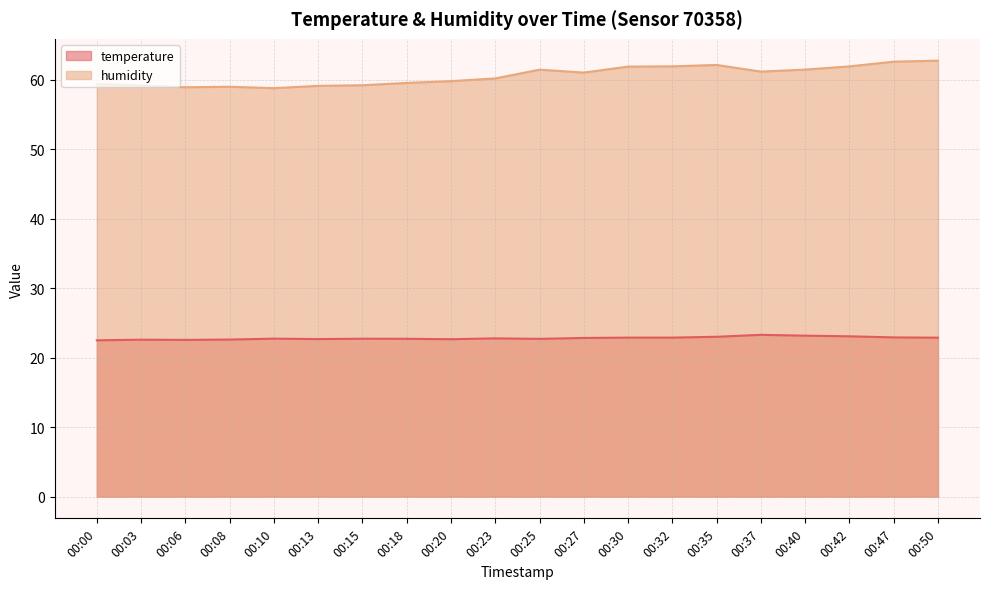

What is the value of the humidity point at the 11th from the left?

61.5